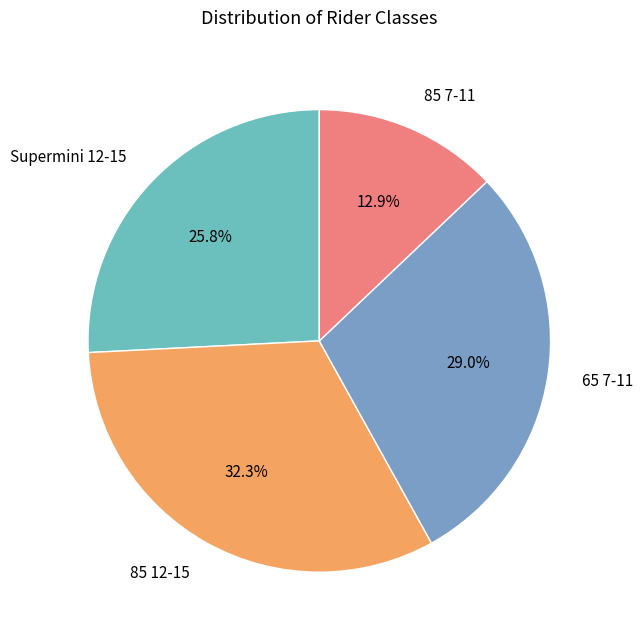

Which category has the smallest portion of the pie?

85 7-11